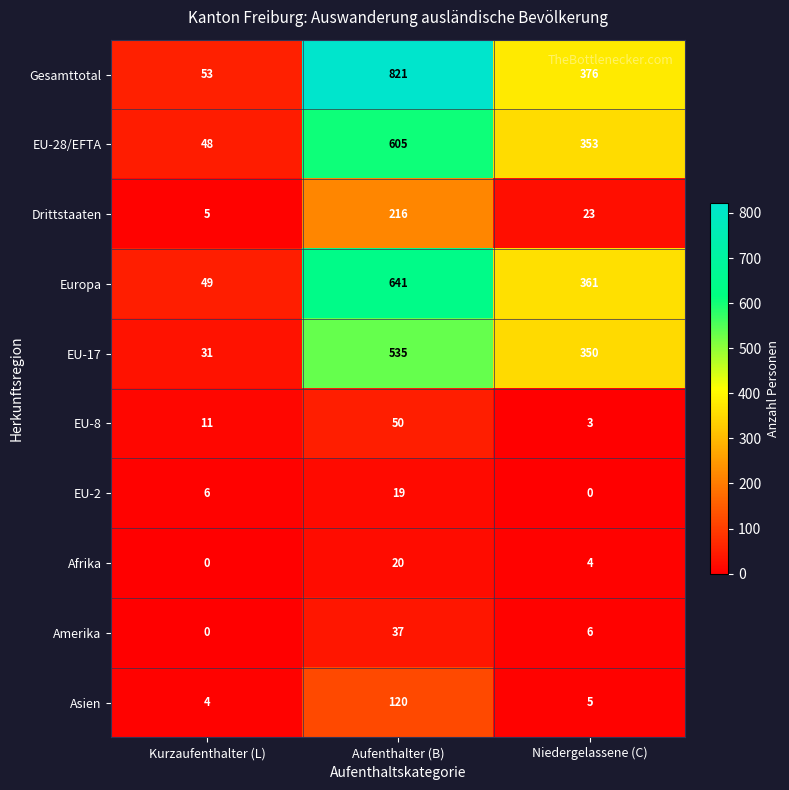

What is the difference between the highest and lowest values at Niedergelassene (C)?

376